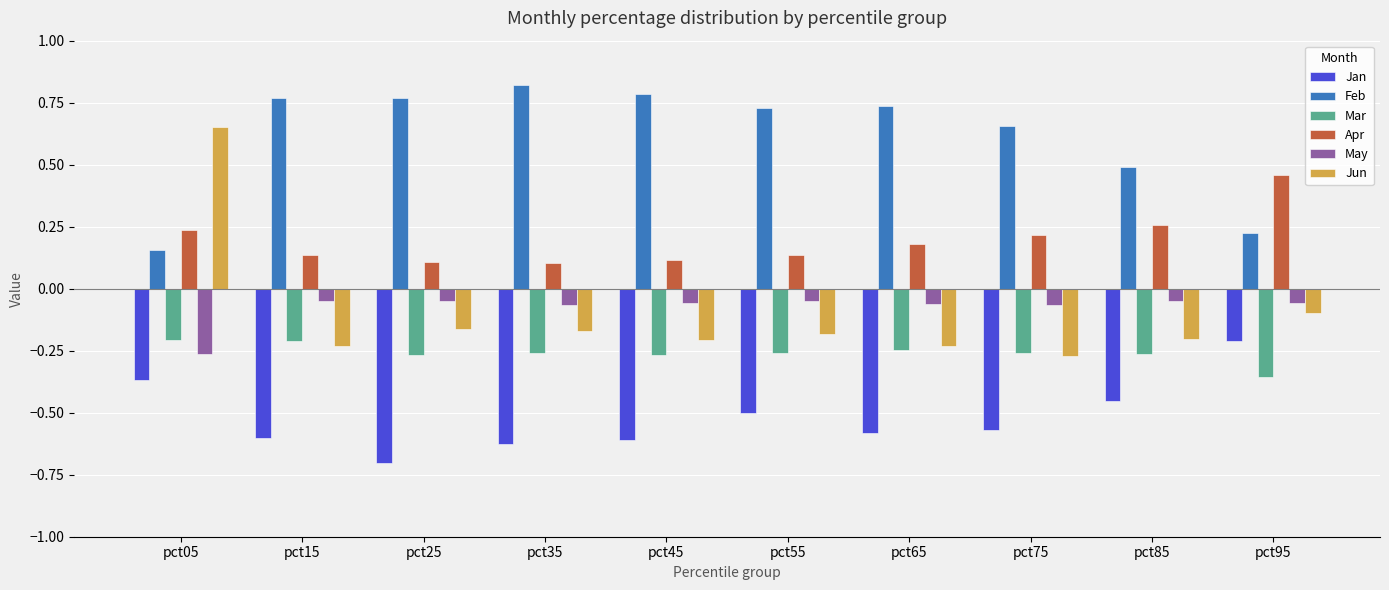

At which label is Feb closest to 0?

pct05